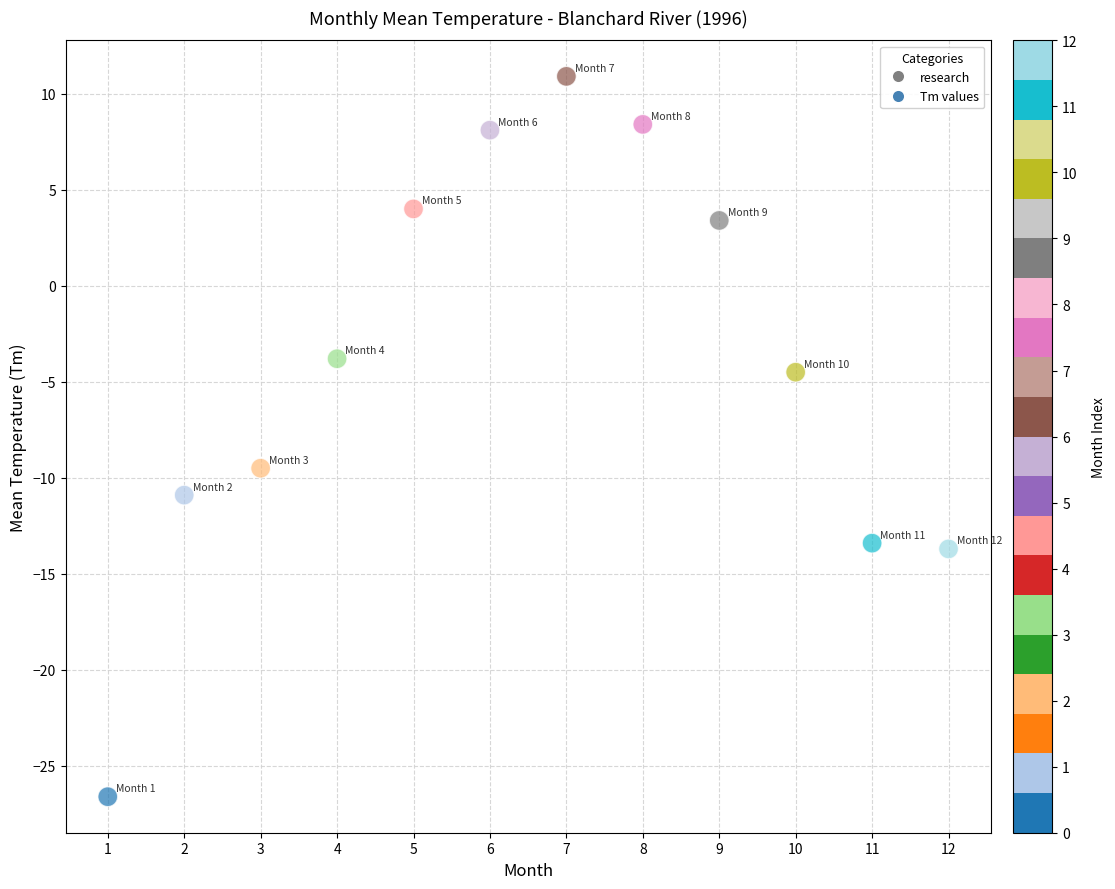

What is the range of Y values (max minus min)?

37.5